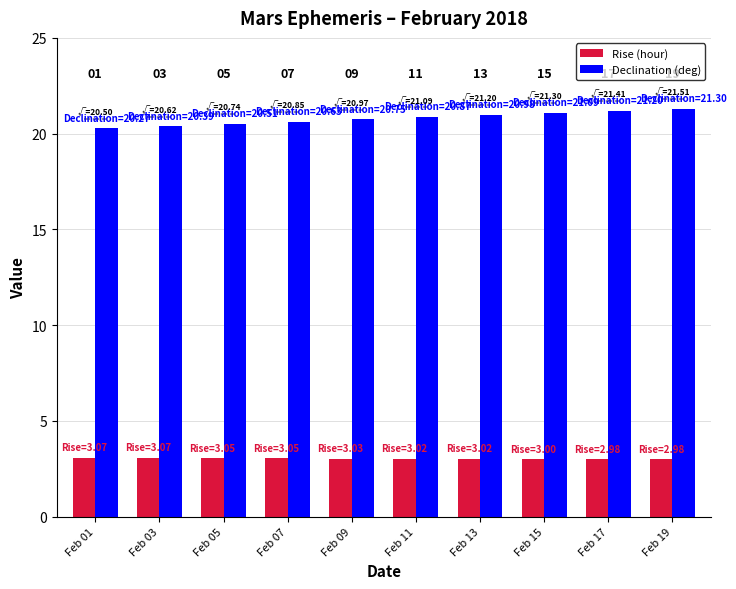

Which series has the largest range (max minus min)?

Declination (deg)